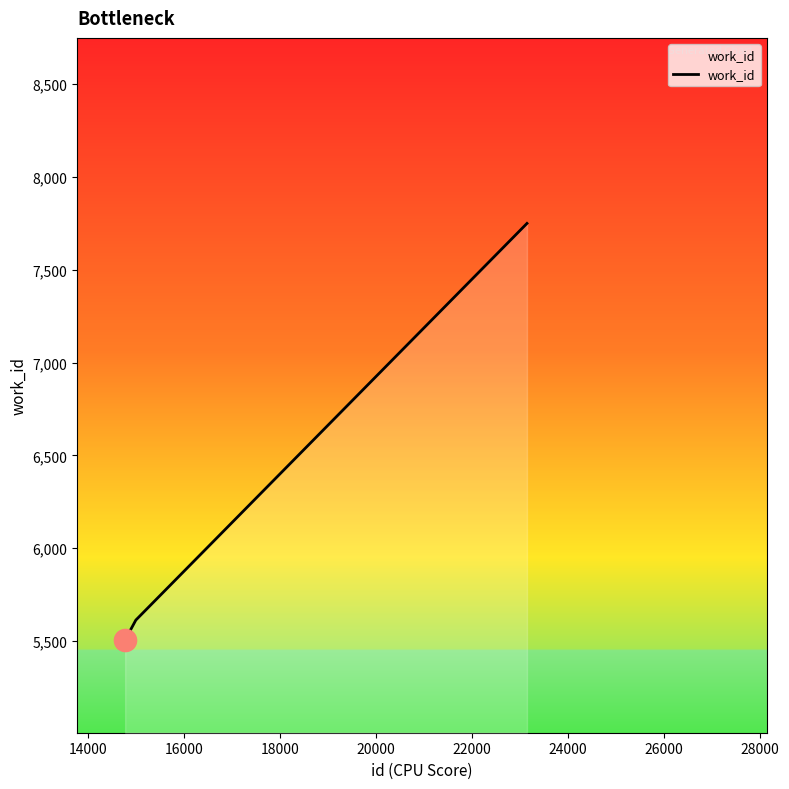

What is the difference between the second highest and minimum values?

107